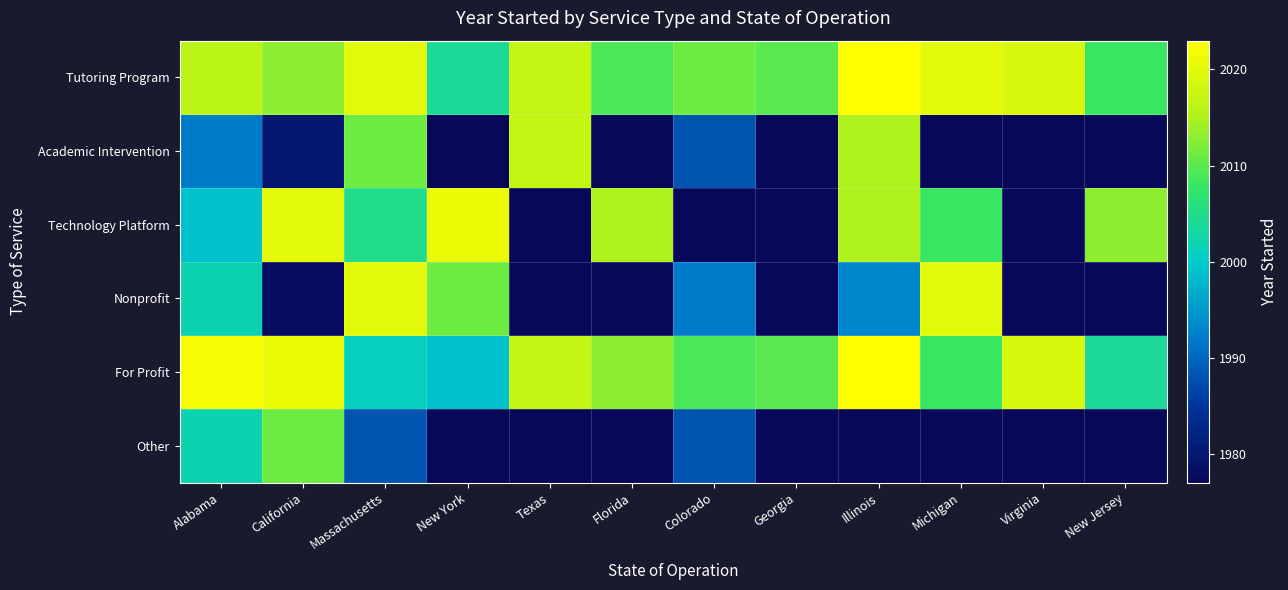

What is the difference between the Tutoring Program values at Alabama and Illinois?

7.0